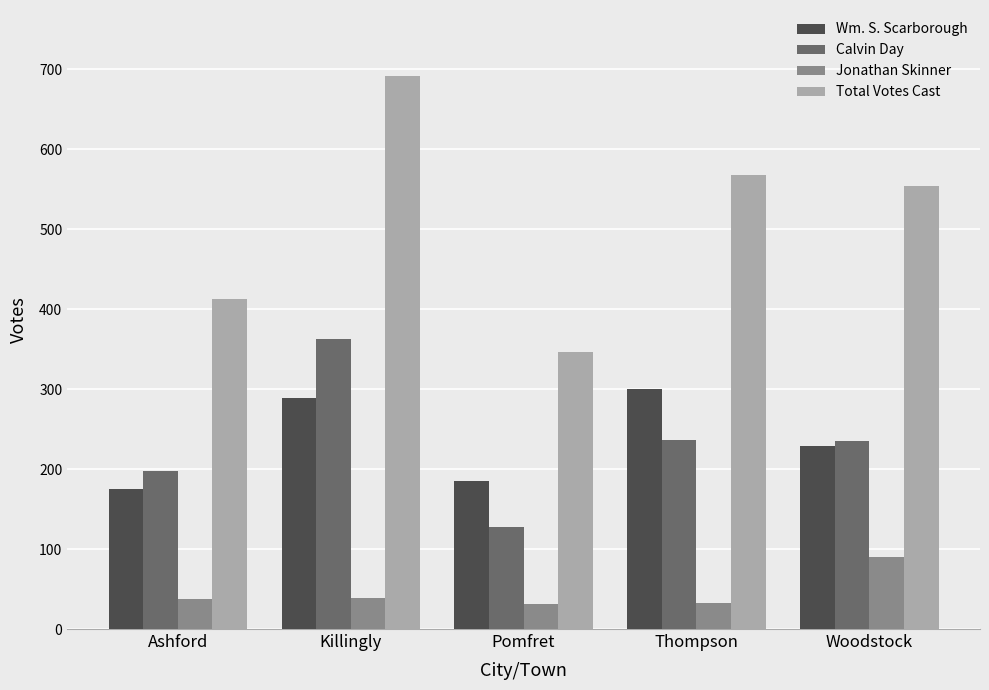

The Wm. S. Scarborough series shows 158 at Killingly. True or false?

False